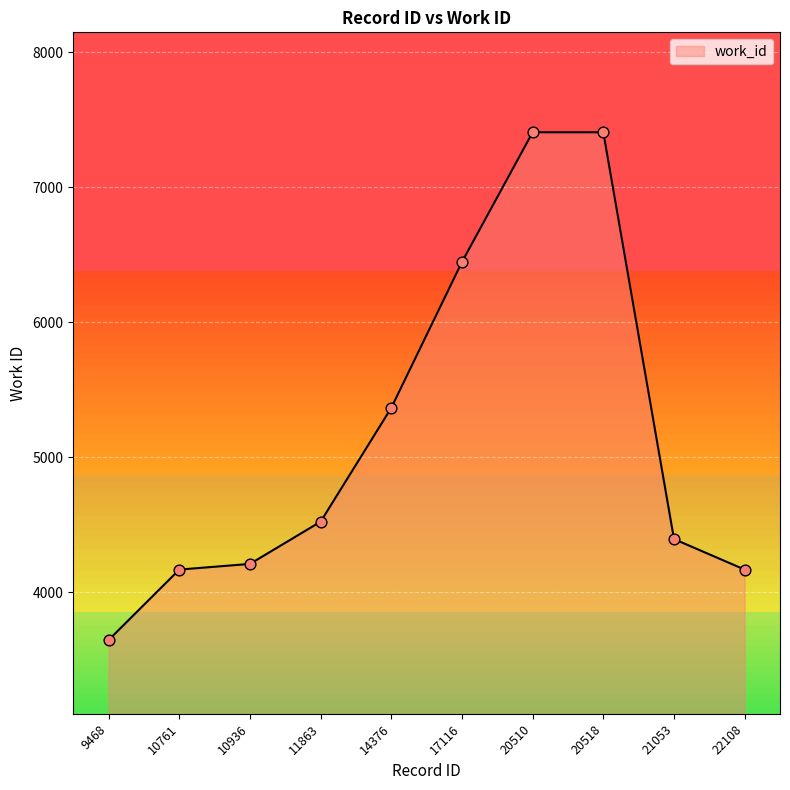

What is the change in value from 9468 to 20518?

+3763